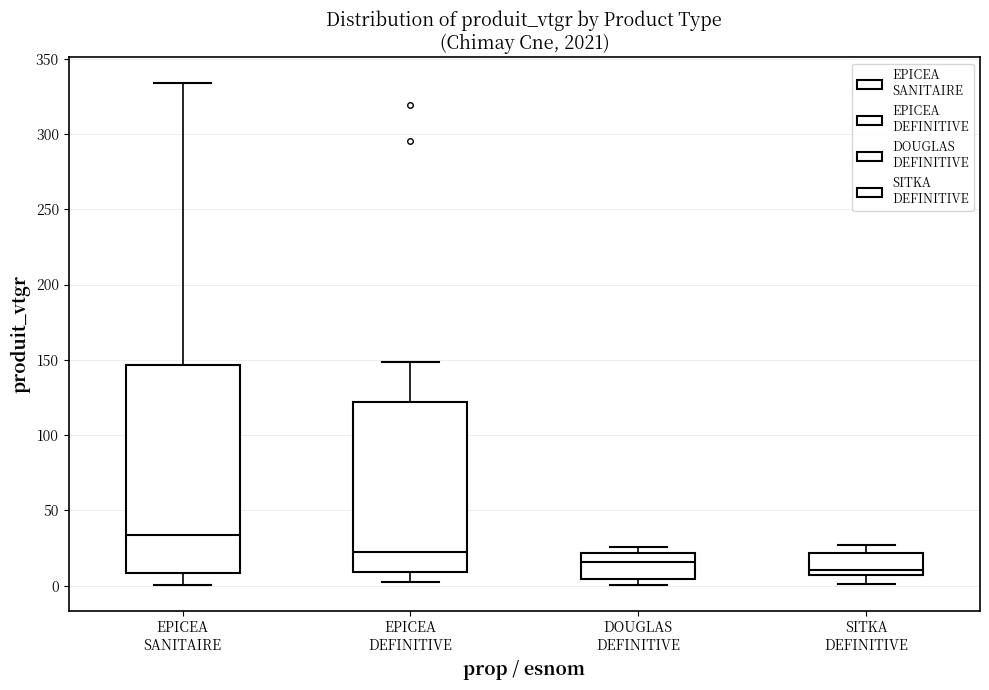

Reading left to right, transcribe this box plot: for each box, give where its median line is, the range the box spans, and where its two whiskers end, as read against the y-axis. The values are not printed on the chart, so give them approximately, as read against the axis.

EPICEA SANITAIRE: median 35, box 10 to 145, whiskers 0 to 335
EPICEA DEFINITIVE: median 20, box 10 to 120, whiskers 0 to 150
DOUGLAS DEFINITIVE: median 15, box 5 to 20, whiskers 0 to 25
SITKA DEFINITIVE: median 10, box 5 to 20, whiskers 0 to 25